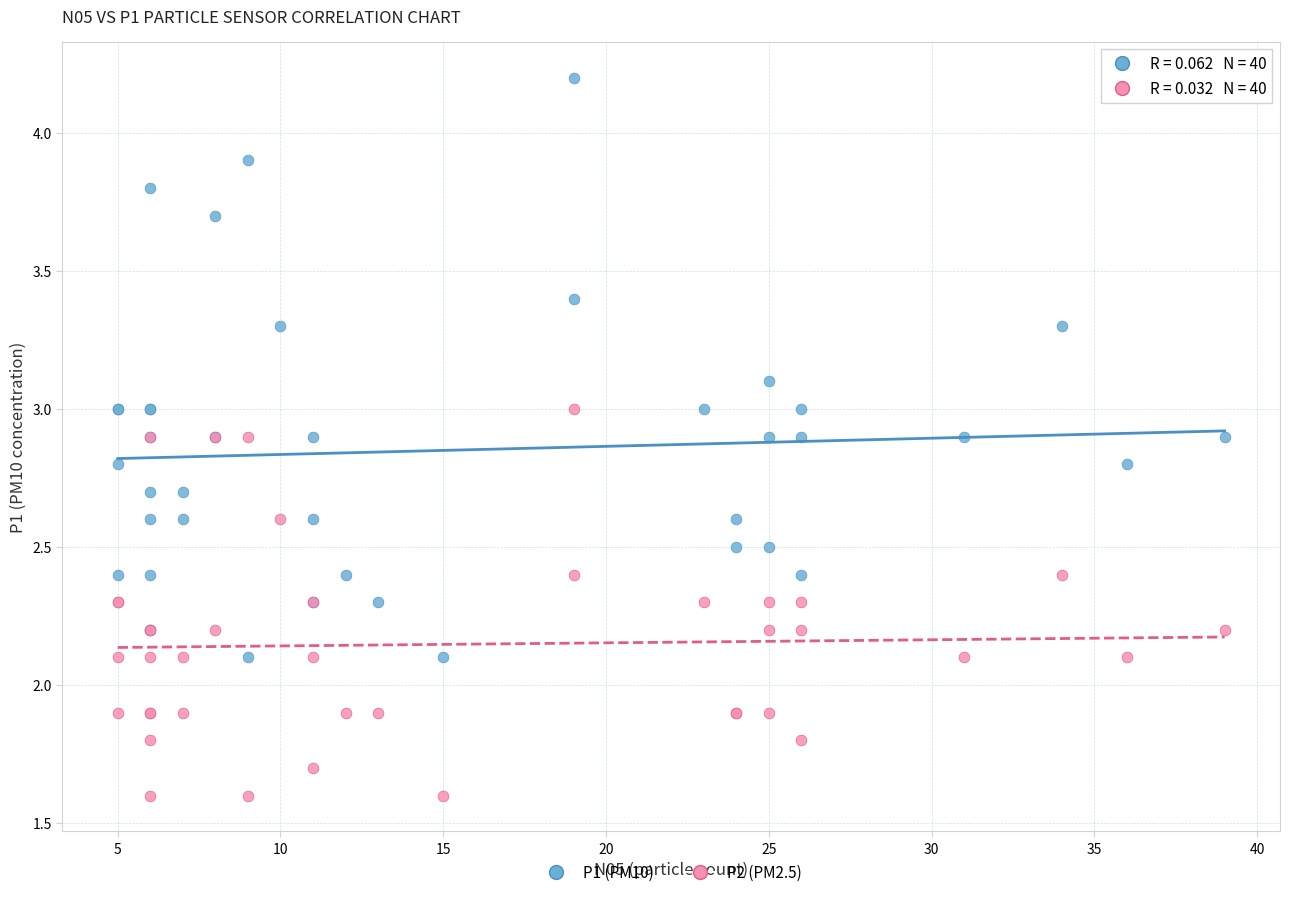

Which series contains the lowest Y value?

P2 (PM2.5)